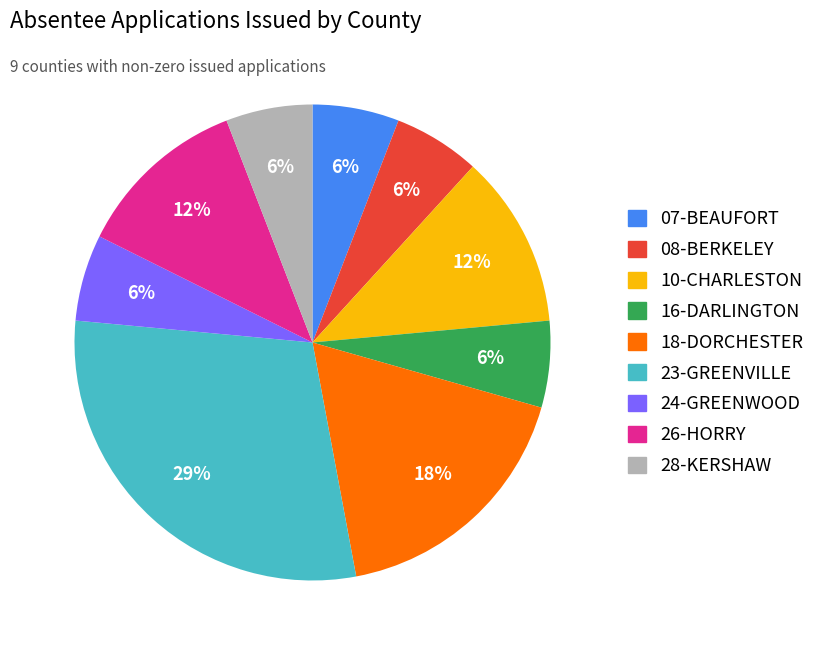

To the nearest percent, what is the average slice percentage?

11%